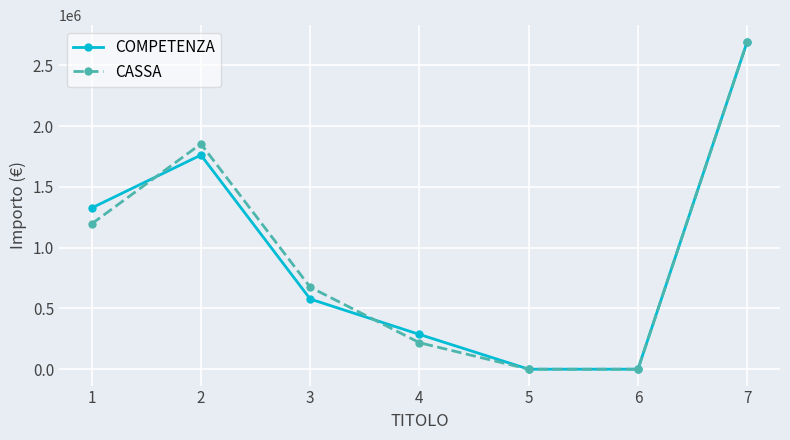

At how many categories does at least one series exceed 2157720?

1